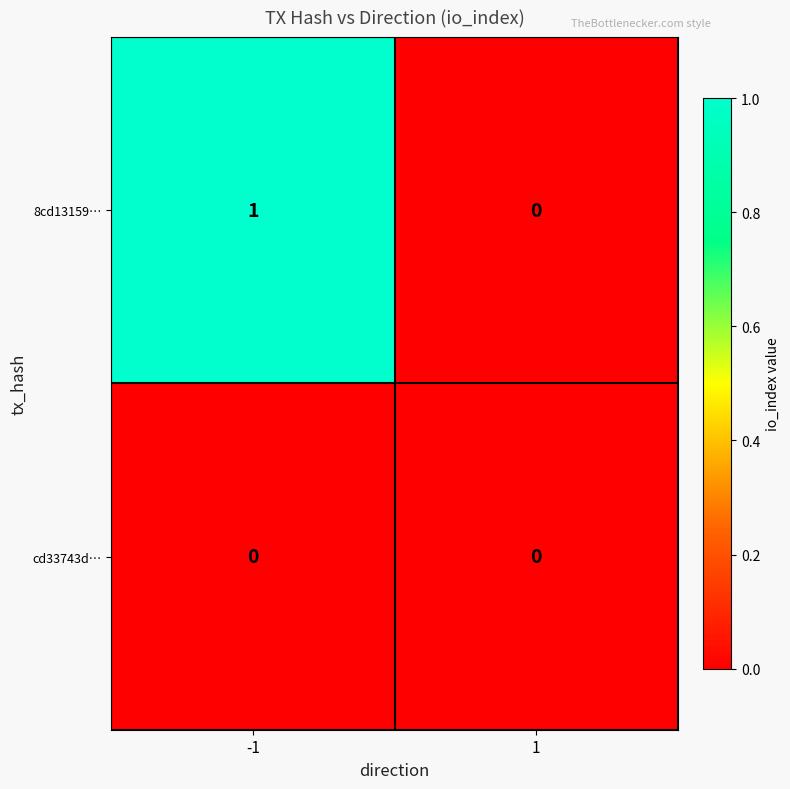

The value of 8cd13159… at 1 is 0. True or false?

True